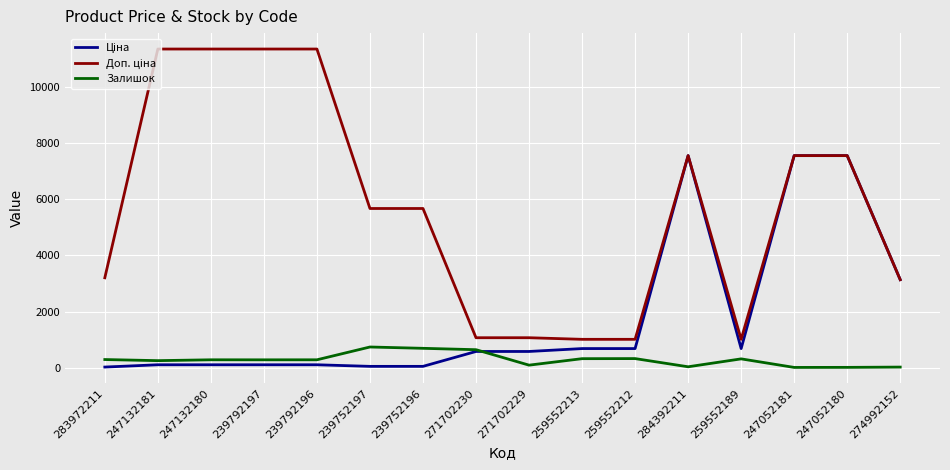

What is the difference between the highest and lowest values at 239752196?

5610.3